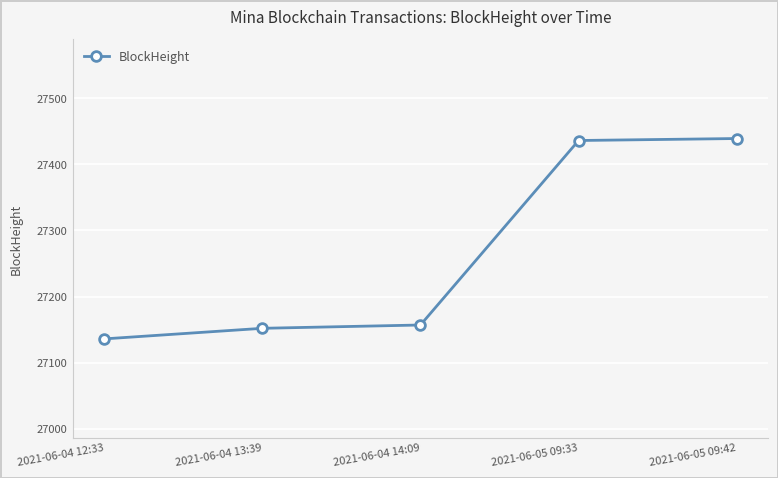

Is it true that the value at 2021-06-04 12:33 is 27136?

True